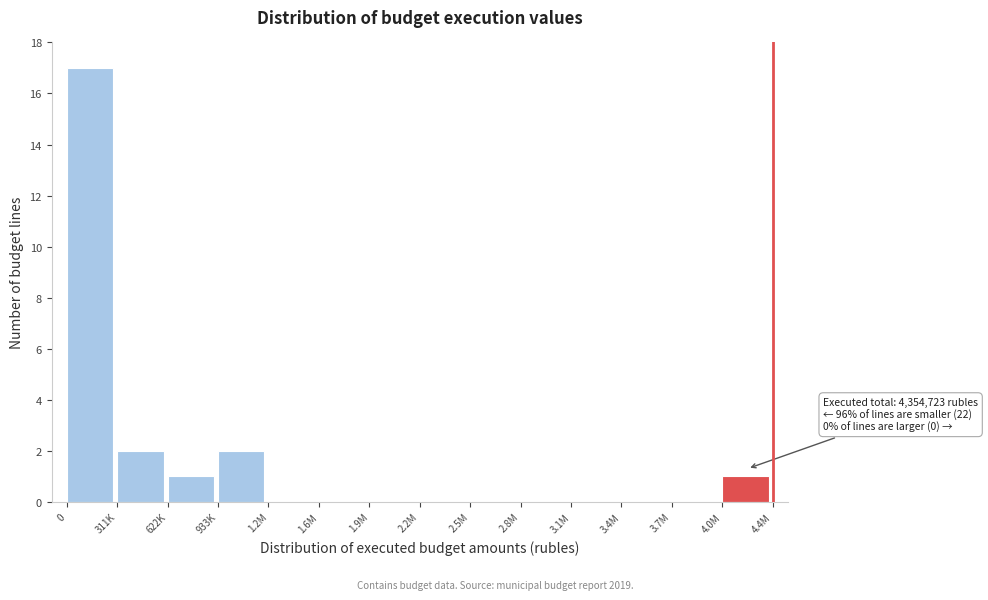

Reading left to right, transcribe all the data shown in this chart.

0=17	311K=2	622K=1	933K=2	1.2M=0	1.6M=0	1.9M=0	2.2M=0	2.5M=0	2.8M=0	3.1M=0	3.4M=0	3.7M=0	4.0M=1